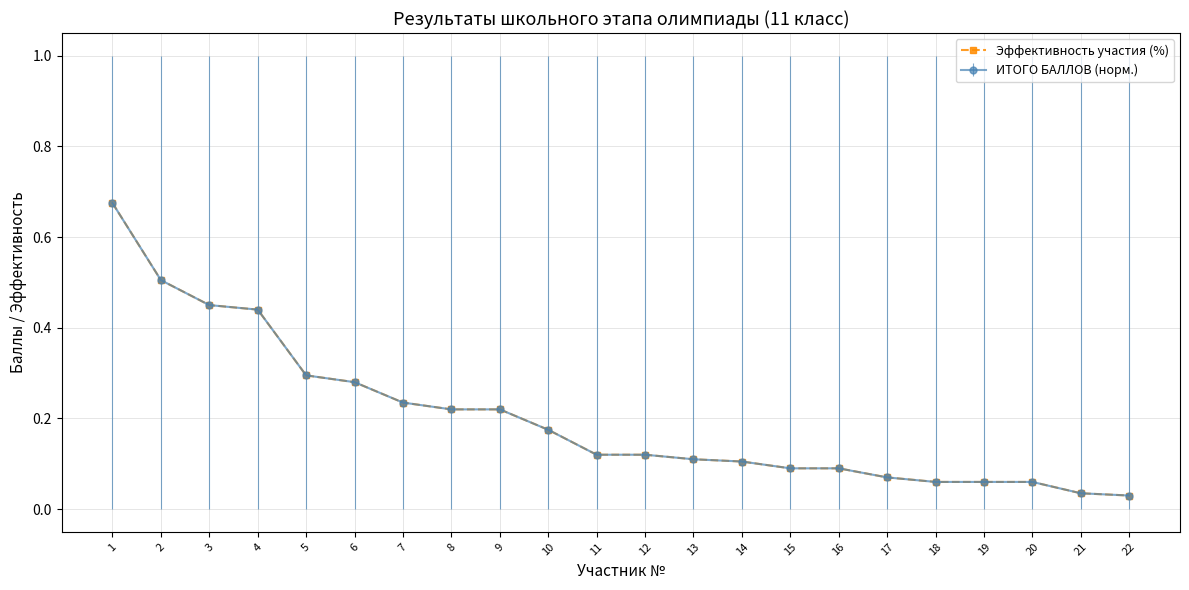

Does the chart have visible grid lines?

Yes